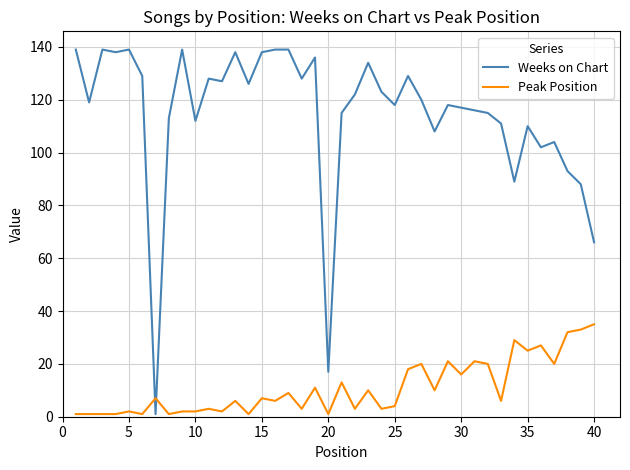

Which series has the widest spread of values?

Weeks on Chart